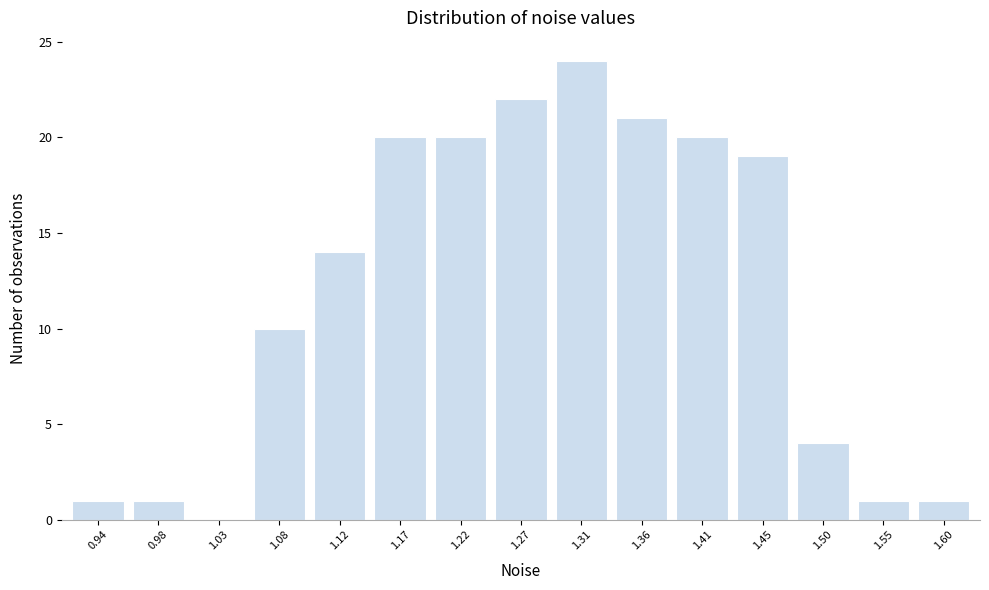

Reading left to right, transcribe all the data shown in this chart.

0.94=1	0.98=1	1.03=0	1.08=10	1.12=14	1.17=20	1.22=20	1.27=22	1.31=24	1.36=21	1.41=20	1.45=19	1.50=4	1.55=1	1.60=1